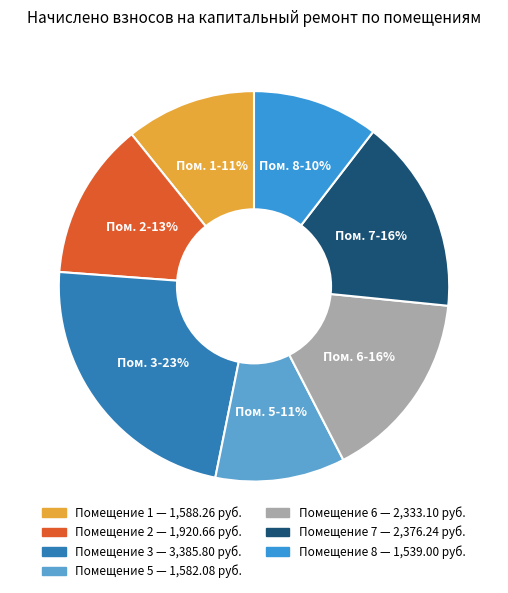

How many segments does this pie chart have?

7